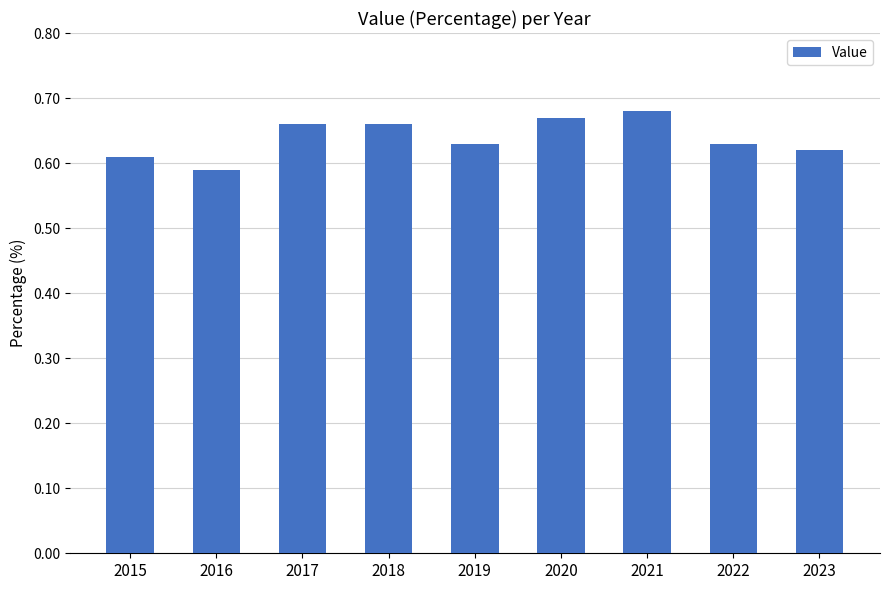

Count the values in the range 0 to 1.

9